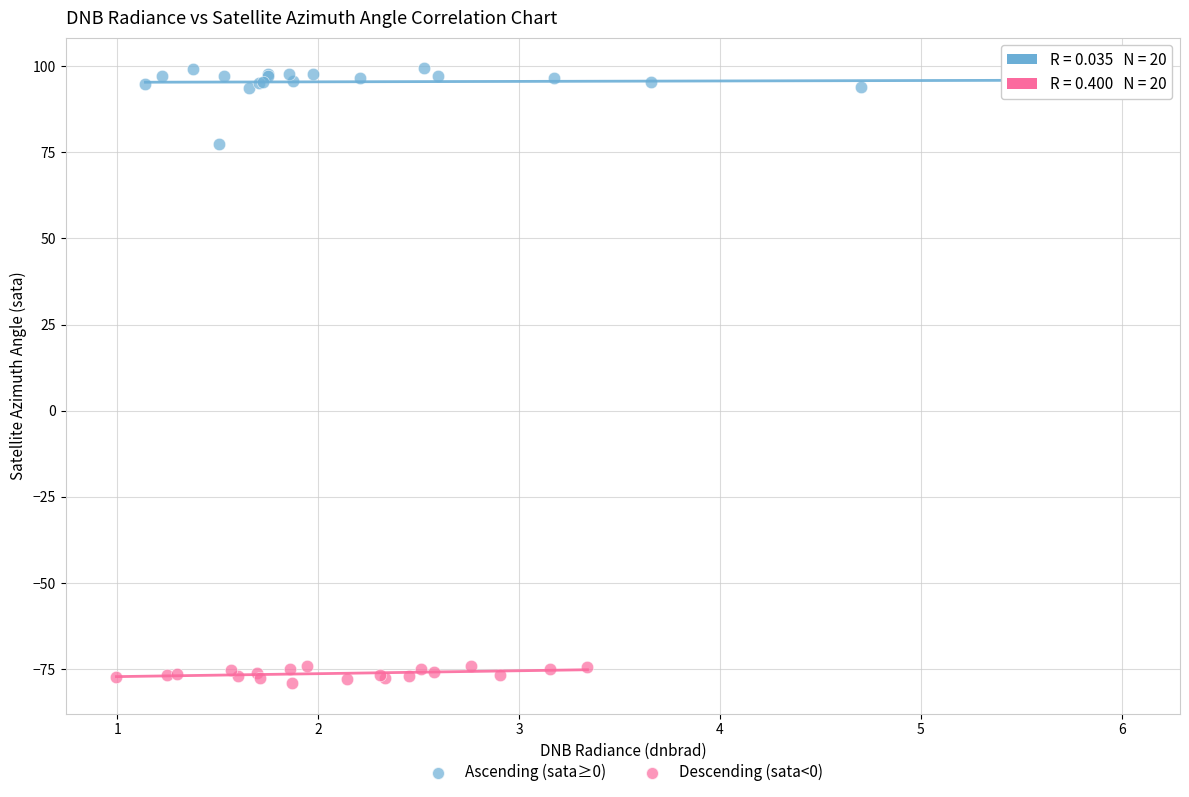

Which series has the largest Y range (max minus min)?

Ascending (sata≥0)